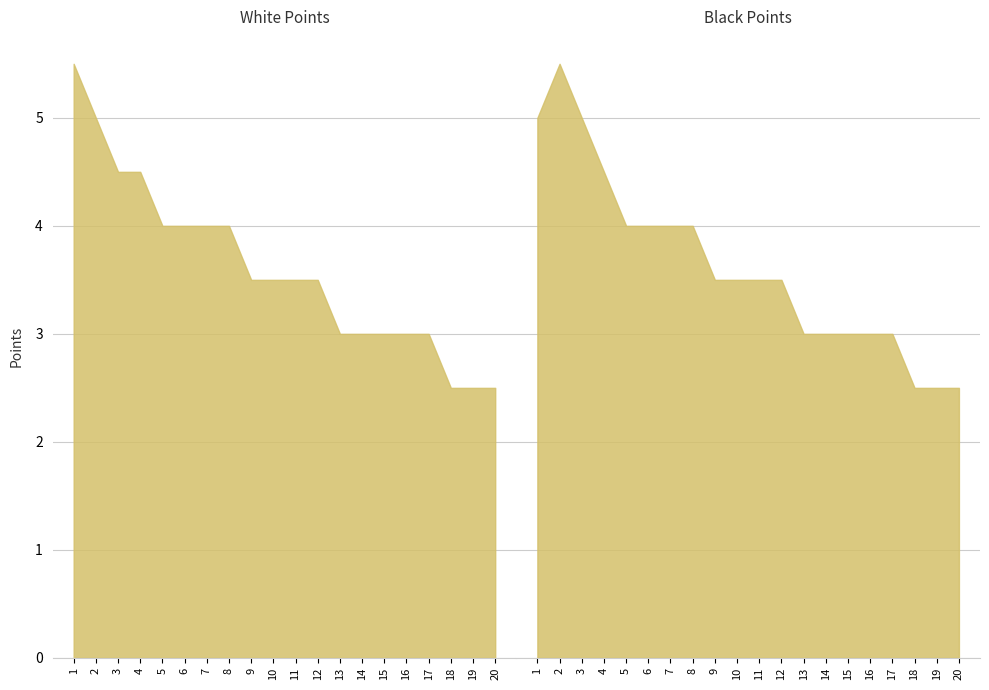

Between 1 and 15, which series saw the biggest shift?

White Points